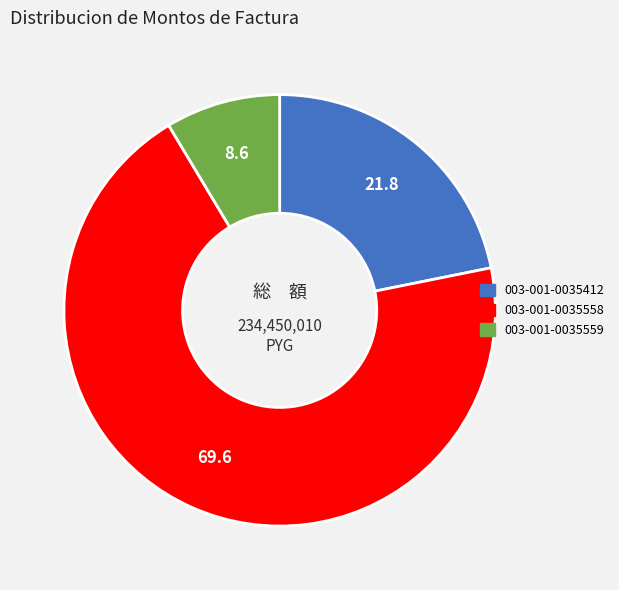

Is the sum of 003-001-0035559 and 003-001-0035558 greater than half?

Yes